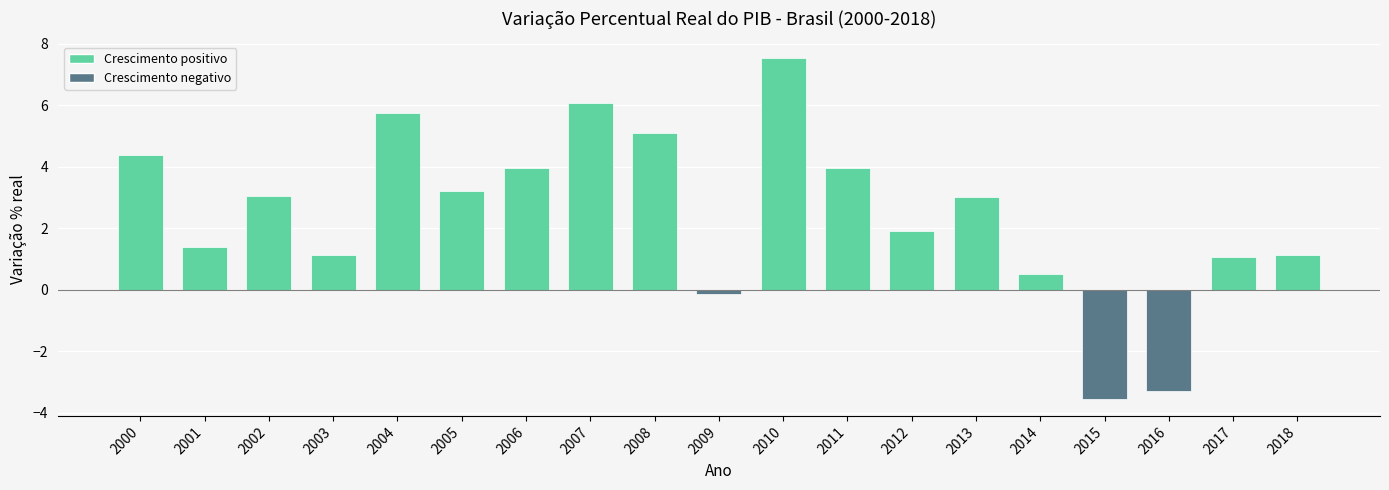

What is the change in value from 2002 to 2007?

+3.0